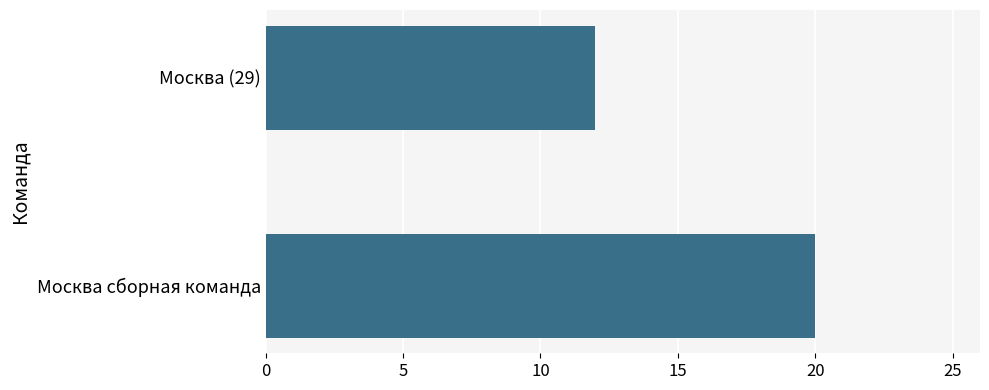

How many data points does each series have?

2